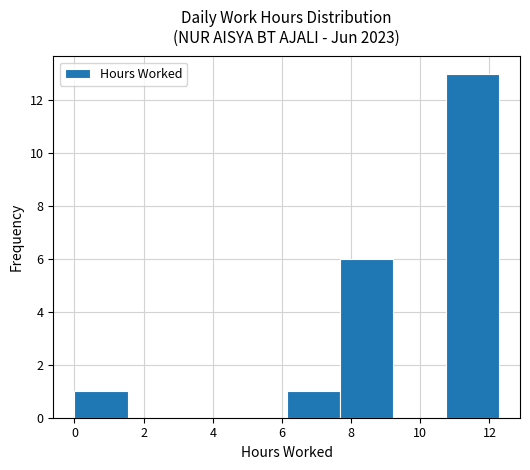

What is the height of the bar covering 0.0 to 1.6 on the x-axis? Neither the bar edges nor the heights are printed on the chart, so give them approximately, as read against the axes.

1